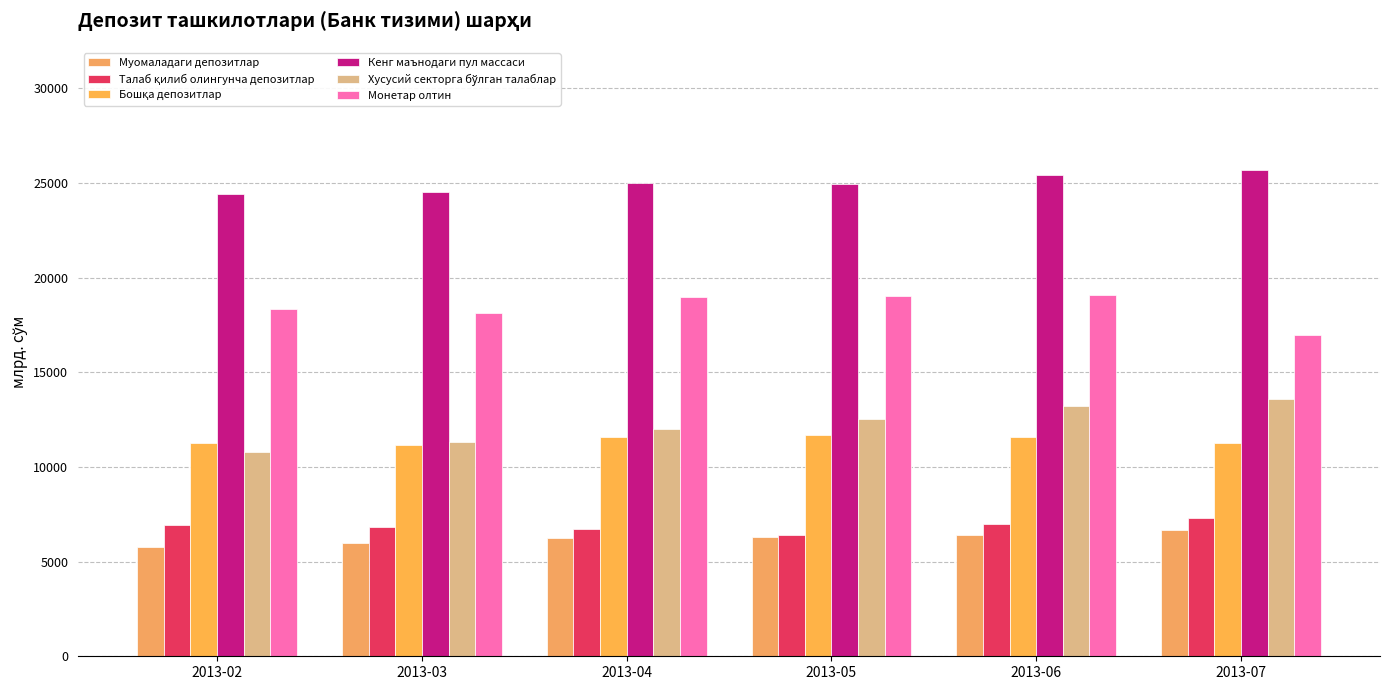

The Монетар олтин series shows 18119.5 at 2013-03. True or false?

True